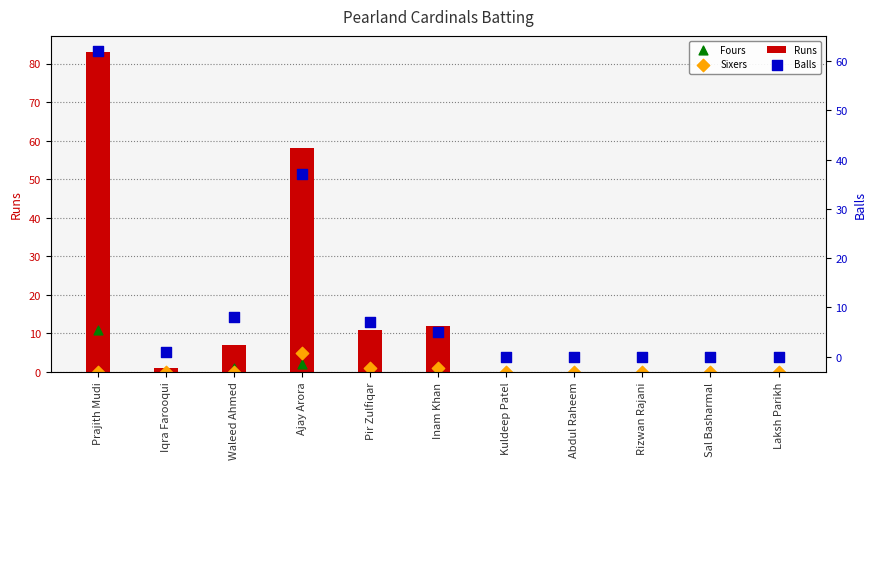

What are all the series names shown in the legend?

Runs, Fours, Sixers, Balls